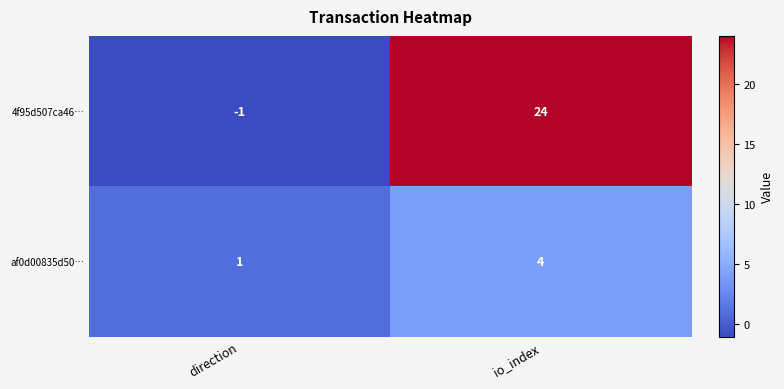

Between direction and io_index, which series saw the biggest shift?

4f95d507ca46…